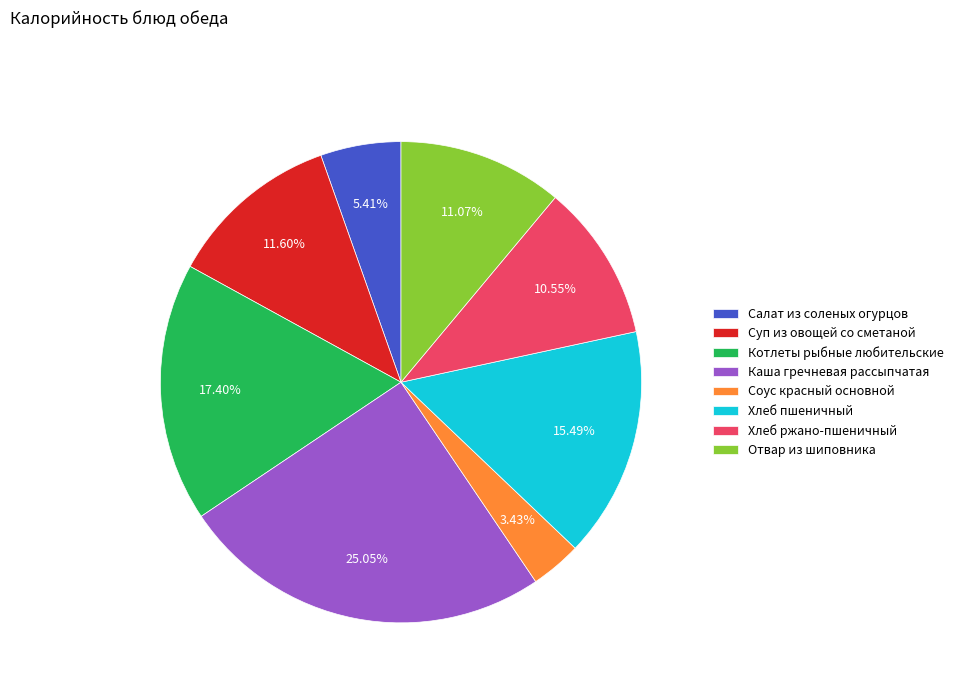

Between Котлеты рыбные любительские and Каша гречневая рассыпчатая, which is larger?

Каша гречневая рассыпчатая